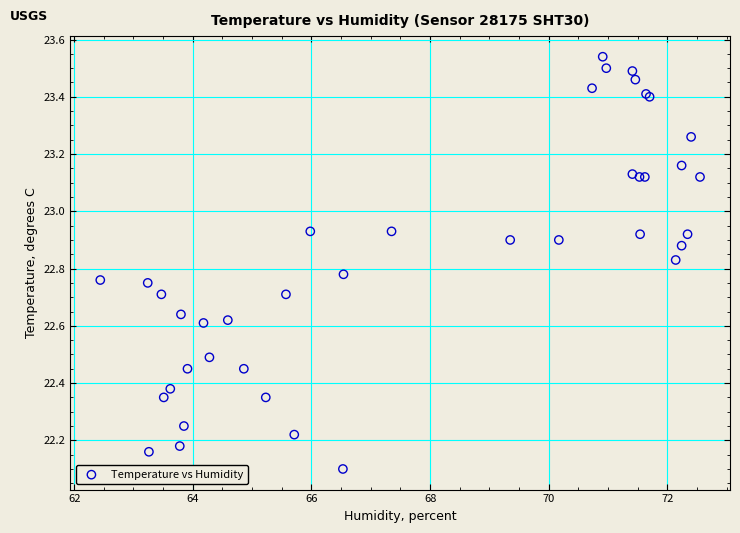

What Y value in the scatter plot is closest to 22?

22.1